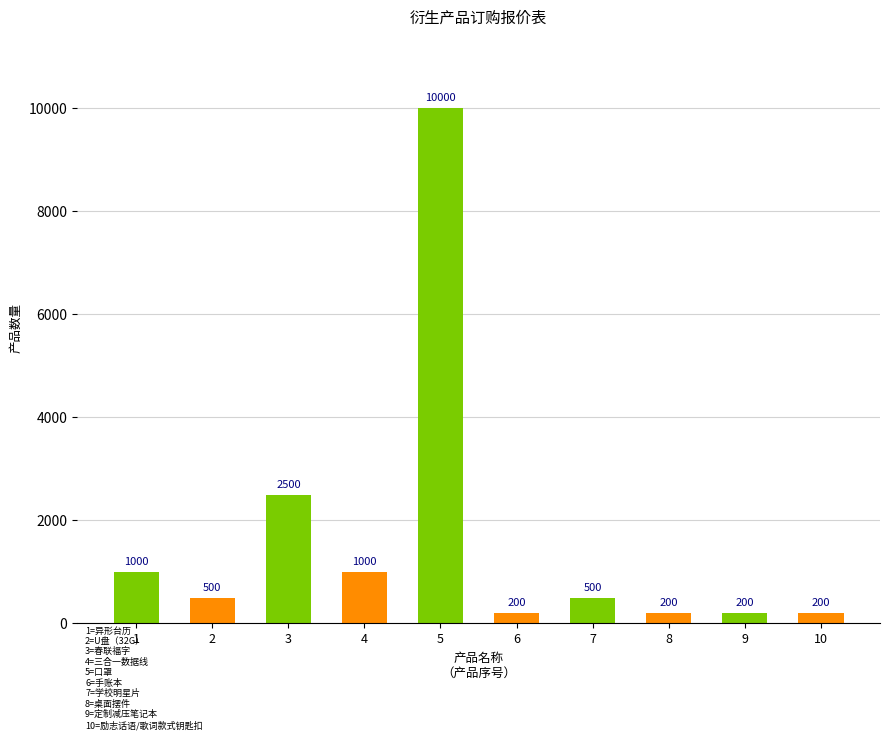

What is the greatest value displayed?

10000